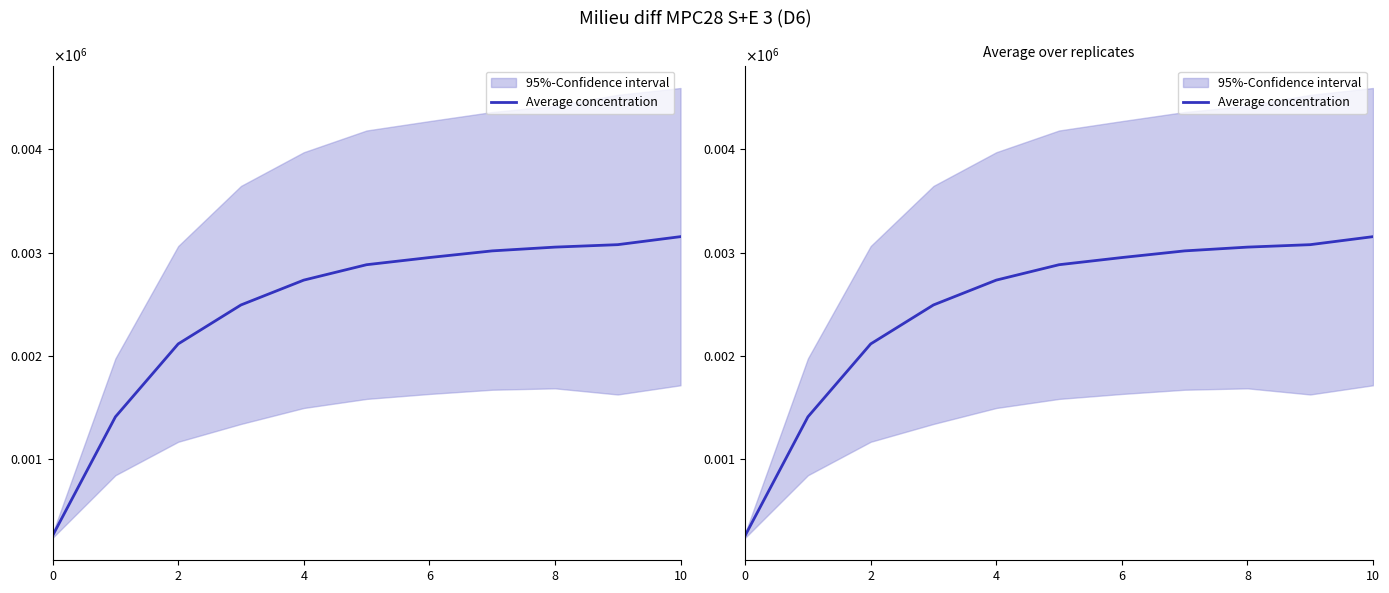

Where is the data nearest to the value 1705?

2